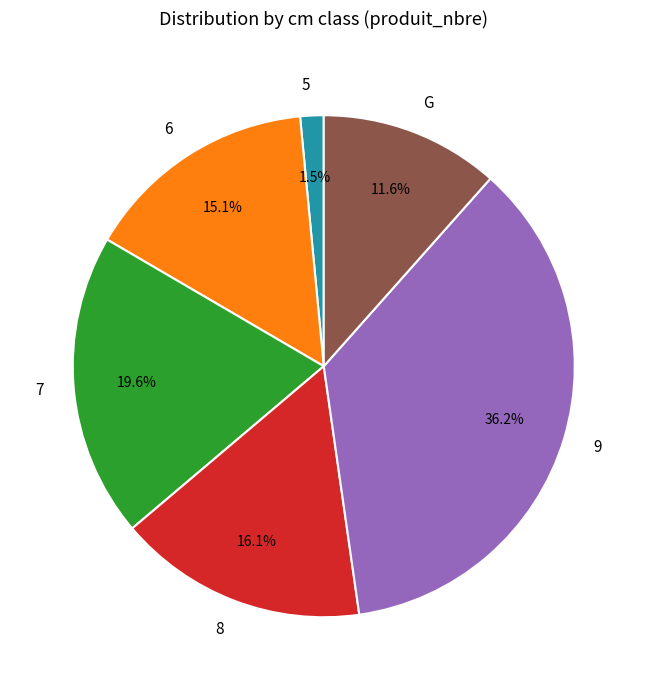

What portion of the pie excludes 5?

98.5%